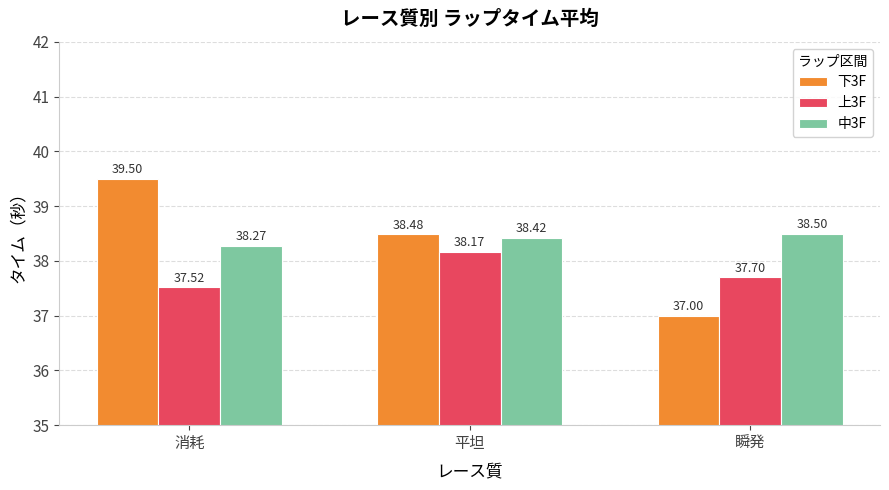

How many bars are there in each group?

3